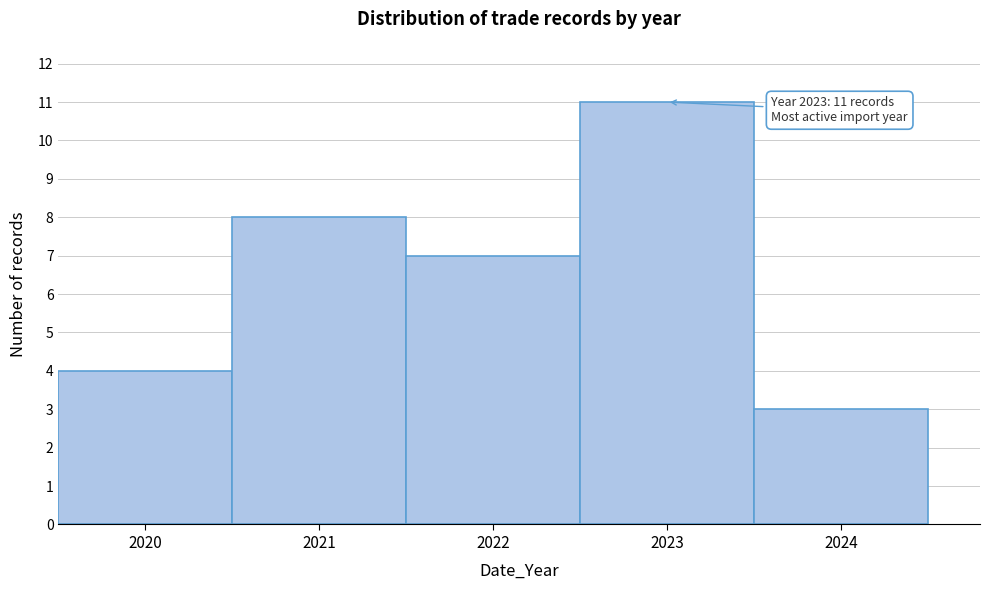

Over which range of the x-axis is the bar tallest?

2022.5 to 2023.5